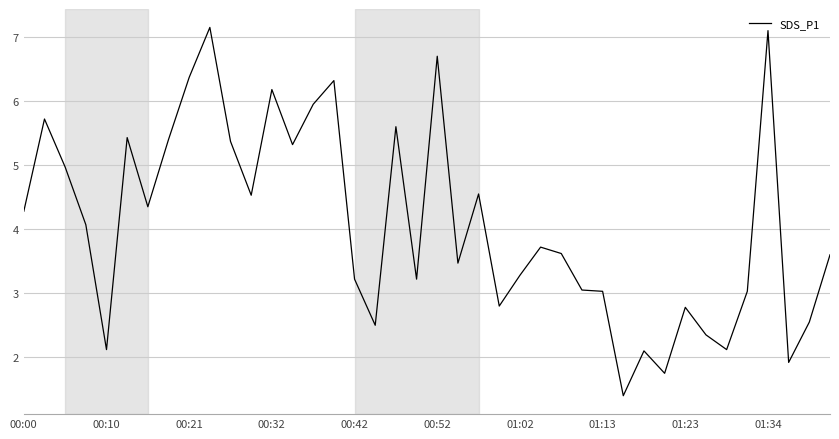

What is the average value?

4.1